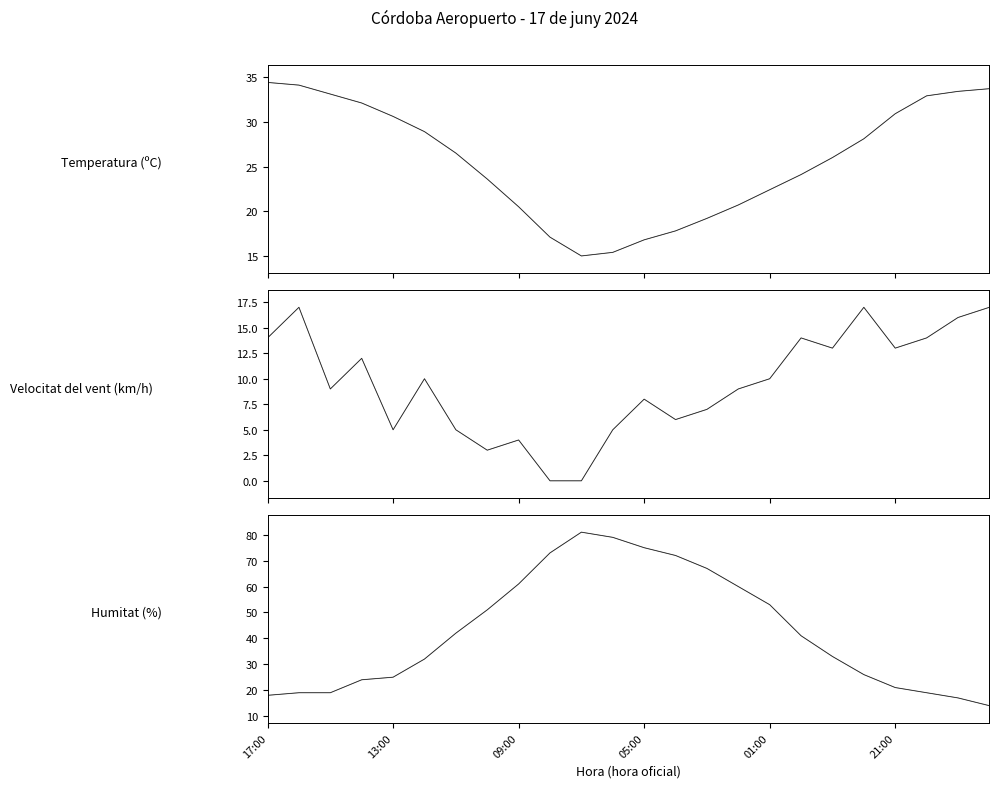

True or false: Velocitat del vent (km/h) and Temperatura (ºC) cross at least once.

False